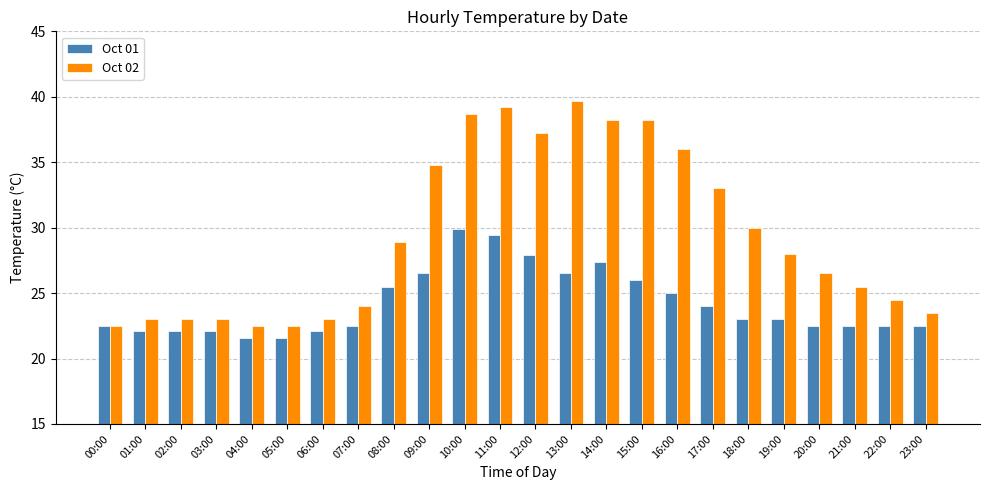

What is the difference between the highest and lowest values at 05:00?

0.9